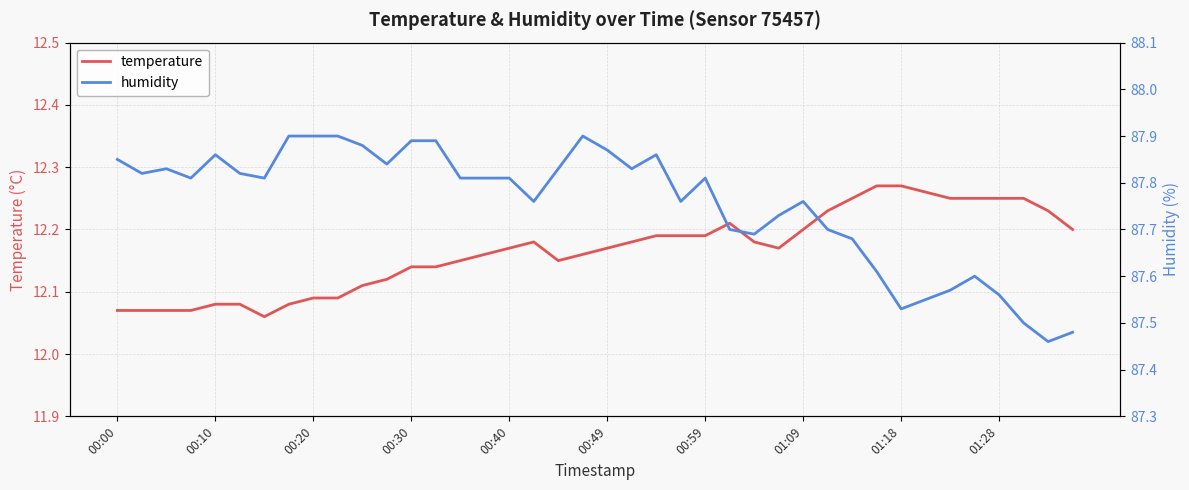

What is the total value across all series at 27?

99.9